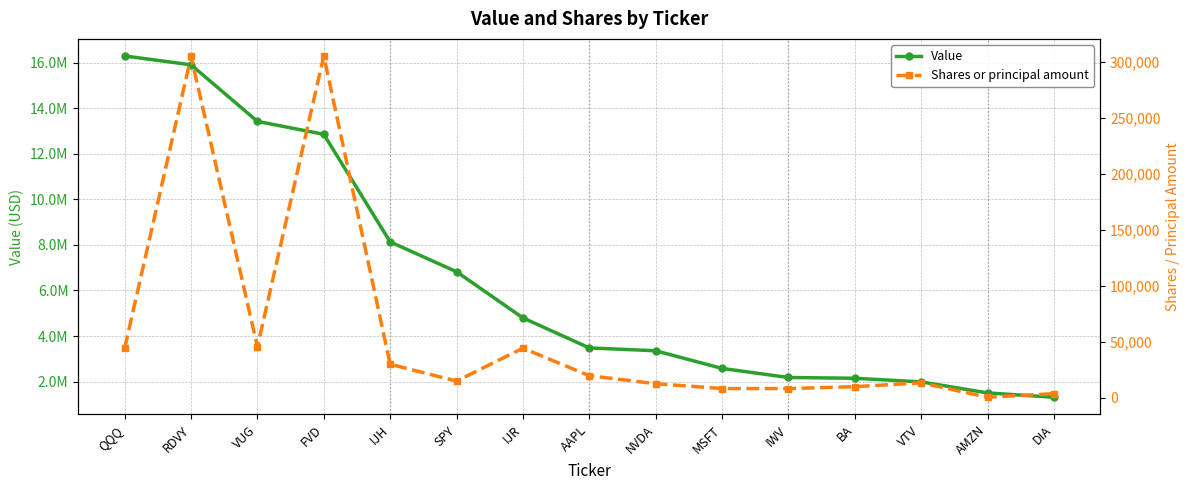

What is the difference between the highest and lowest values at IJH?

8101030